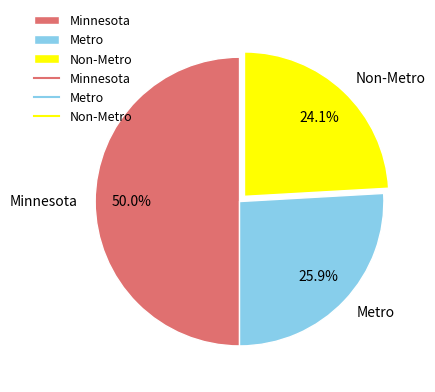

Rank the categories by value from lowest to highest.

Non-Metro, Metro, Minnesota